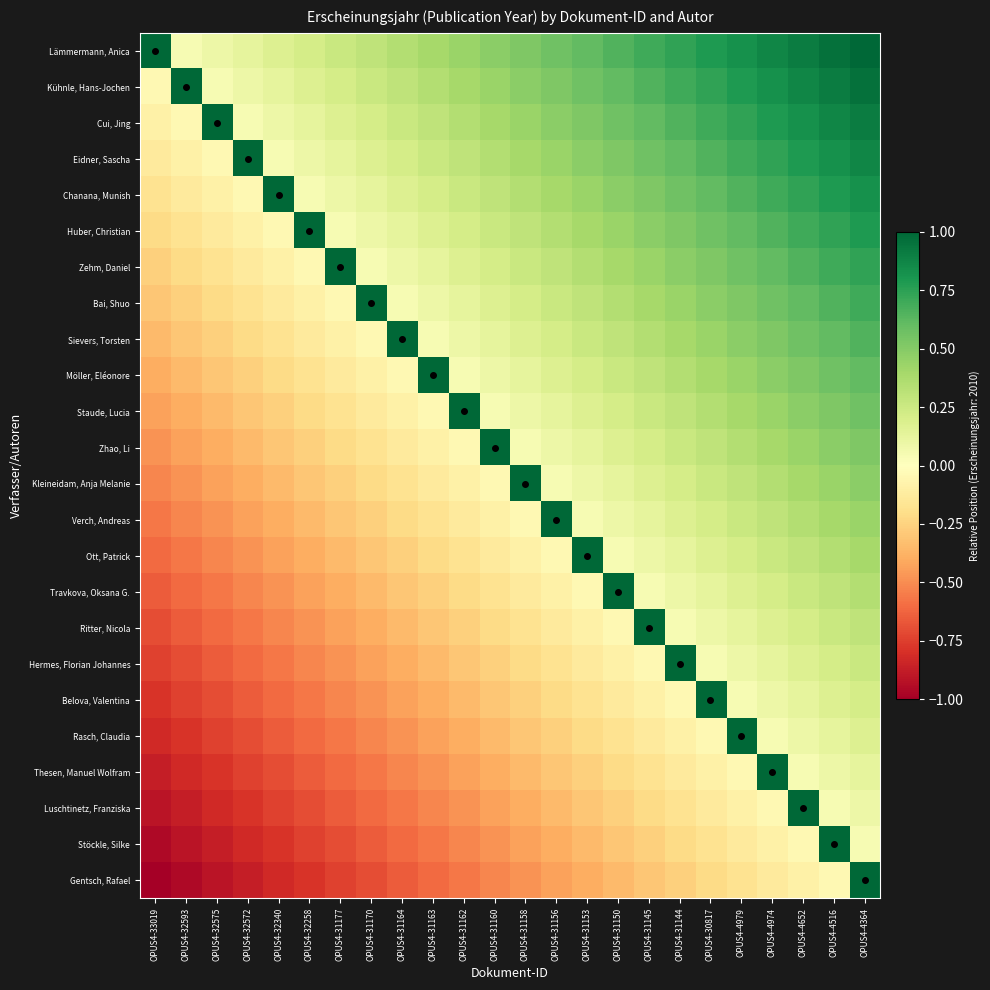

Reading left to right, transcribe all the data shown in this chart.

Lämmermann, Anica: OPUS4-33019=1.0	OPUS4-32593=0.0	OPUS4-32575=0.1	OPUS4-32572=0.1	OPUS4-32340=0.2	OPUS4-32258=0.2	OPUS4-31177=0.3	OPUS4-31170=0.3	OPUS4-31164=0.3	OPUS4-31163=0.4	OPUS4-31162=0.4	OPUS4-31160=0.5	OPUS4-31158=0.5	OPUS4-31156=0.6	OPUS4-31153=0.6	OPUS4-31150=0.7	OPUS4-31145=0.7	OPUS4-31144=0.7	OPUS4-30817=0.8	OPUS4-4979=0.8	OPUS4-4974=0.9	OPUS4-4652=0.9	OPUS4-4516=1.0	OPUS4-4364=1.0
Kühnle, Hans-Jochen: OPUS4-33019=-0.0	OPUS4-32593=1.0	OPUS4-32575=0.0	OPUS4-32572=0.1	OPUS4-32340=0.1	OPUS4-32258=0.2	OPUS4-31177=0.2	OPUS4-31170=0.3	OPUS4-31164=0.3	OPUS4-31163=0.3	OPUS4-31162=0.4	OPUS4-31160=0.4	OPUS4-31158=0.5	OPUS4-31156=0.5	OPUS4-31153=0.6	OPUS4-31150=0.6	OPUS4-31145=0.7	OPUS4-31144=0.7	OPUS4-30817=0.7	OPUS4-4979=0.8	OPUS4-4974=0.8	OPUS4-4652=0.9	OPUS4-4516=0.9	OPUS4-4364=1.0
Cui, Jing: OPUS4-33019=-0.1	OPUS4-32593=-0.0	OPUS4-32575=1.0	OPUS4-32572=0.0	OPUS4-32340=0.1	OPUS4-32258=0.1	OPUS4-31177=0.2	OPUS4-31170=0.2	OPUS4-31164=0.3	OPUS4-31163=0.3	OPUS4-31162=0.3	OPUS4-31160=0.4	OPUS4-31158=0.4	OPUS4-31156=0.5	OPUS4-31153=0.5	OPUS4-31150=0.6	OPUS4-31145=0.6	OPUS4-31144=0.7	OPUS4-30817=0.7	OPUS4-4979=0.7	OPUS4-4974=0.8	OPUS4-4652=0.8	OPUS4-4516=0.9	OPUS4-4364=0.9
Eidner, Sascha: OPUS4-33019=-0.1	OPUS4-32593=-0.1	OPUS4-32575=-0.0	OPUS4-32572=1.0	OPUS4-32340=0.0	OPUS4-32258=0.1	OPUS4-31177=0.1	OPUS4-31170=0.2	OPUS4-31164=0.2	OPUS4-31163=0.3	OPUS4-31162=0.3	OPUS4-31160=0.3	OPUS4-31158=0.4	OPUS4-31156=0.4	OPUS4-31153=0.5	OPUS4-31150=0.5	OPUS4-31145=0.6	OPUS4-31144=0.6	OPUS4-30817=0.7	OPUS4-4979=0.7	OPUS4-4974=0.7	OPUS4-4652=0.8	OPUS4-4516=0.8	OPUS4-4364=0.9
Chanana, Munish: OPUS4-33019=-0.2	OPUS4-32593=-0.1	OPUS4-32575=-0.1	OPUS4-32572=-0.0	OPUS4-32340=1.0	OPUS4-32258=0.0	OPUS4-31177=0.1	OPUS4-31170=0.1	OPUS4-31164=0.2	OPUS4-31163=0.2	OPUS4-31162=0.3	OPUS4-31160=0.3	OPUS4-31158=0.3	OPUS4-31156=0.4	OPUS4-31153=0.4	OPUS4-31150=0.5	OPUS4-31145=0.5	OPUS4-31144=0.6	OPUS4-30817=0.6	OPUS4-4979=0.7	OPUS4-4974=0.7	OPUS4-4652=0.7	OPUS4-4516=0.8	OPUS4-4364=0.8
Huber, Christian: OPUS4-33019=-0.2	OPUS4-32593=-0.2	OPUS4-32575=-0.1	OPUS4-32572=-0.1	OPUS4-32340=-0.0	OPUS4-32258=1.0	OPUS4-31177=0.0	OPUS4-31170=0.1	OPUS4-31164=0.1	OPUS4-31163=0.2	OPUS4-31162=0.2	OPUS4-31160=0.3	OPUS4-31158=0.3	OPUS4-31156=0.3	OPUS4-31153=0.4	OPUS4-31150=0.4	OPUS4-31145=0.5	OPUS4-31144=0.5	OPUS4-30817=0.6	OPUS4-4979=0.6	OPUS4-4974=0.7	OPUS4-4652=0.7	OPUS4-4516=0.7	OPUS4-4364=0.8
Zehm, Daniel: OPUS4-33019=-0.3	OPUS4-32593=-0.2	OPUS4-32575=-0.2	OPUS4-32572=-0.1	OPUS4-32340=-0.1	OPUS4-32258=-0.0	OPUS4-31177=1.0	OPUS4-31170=0.0	OPUS4-31164=0.1	OPUS4-31163=0.1	OPUS4-31162=0.2	OPUS4-31160=0.2	OPUS4-31158=0.3	OPUS4-31156=0.3	OPUS4-31153=0.3	OPUS4-31150=0.4	OPUS4-31145=0.4	OPUS4-31144=0.5	OPUS4-30817=0.5	OPUS4-4979=0.6	OPUS4-4974=0.6	OPUS4-4652=0.7	OPUS4-4516=0.7	OPUS4-4364=0.7
Bai, Shuo: OPUS4-33019=-0.3	OPUS4-32593=-0.3	OPUS4-32575=-0.2	OPUS4-32572=-0.2	OPUS4-32340=-0.1	OPUS4-32258=-0.1	OPUS4-31177=-0.0	OPUS4-31170=1.0	OPUS4-31164=0.0	OPUS4-31163=0.1	OPUS4-31162=0.1	OPUS4-31160=0.2	OPUS4-31158=0.2	OPUS4-31156=0.3	OPUS4-31153=0.3	OPUS4-31150=0.3	OPUS4-31145=0.4	OPUS4-31144=0.4	OPUS4-30817=0.5	OPUS4-4979=0.5	OPUS4-4974=0.6	OPUS4-4652=0.6	OPUS4-4516=0.7	OPUS4-4364=0.7
Sievers, Torsten: OPUS4-33019=-0.3	OPUS4-32593=-0.3	OPUS4-32575=-0.3	OPUS4-32572=-0.2	OPUS4-32340=-0.2	OPUS4-32258=-0.1	OPUS4-31177=-0.1	OPUS4-31170=-0.0	OPUS4-31164=1.0	OPUS4-31163=0.0	OPUS4-31162=0.1	OPUS4-31160=0.1	OPUS4-31158=0.2	OPUS4-31156=0.2	OPUS4-31153=0.3	OPUS4-31150=0.3	OPUS4-31145=0.3	OPUS4-31144=0.4	OPUS4-30817=0.4	OPUS4-4979=0.5	OPUS4-4974=0.5	OPUS4-4652=0.6	OPUS4-4516=0.6	OPUS4-4364=0.7
Möller, Eléonore: OPUS4-33019=-0.4	OPUS4-32593=-0.3	OPUS4-32575=-0.3	OPUS4-32572=-0.3	OPUS4-32340=-0.2	OPUS4-32258=-0.2	OPUS4-31177=-0.1	OPUS4-31170=-0.1	OPUS4-31164=-0.0	OPUS4-31163=1.0	OPUS4-31162=0.0	OPUS4-31160=0.1	OPUS4-31158=0.1	OPUS4-31156=0.2	OPUS4-31153=0.2	OPUS4-31150=0.3	OPUS4-31145=0.3	OPUS4-31144=0.3	OPUS4-30817=0.4	OPUS4-4979=0.4	OPUS4-4974=0.5	OPUS4-4652=0.5	OPUS4-4516=0.6	OPUS4-4364=0.6
Staude, Lucia: OPUS4-33019=-0.4	OPUS4-32593=-0.4	OPUS4-32575=-0.3	OPUS4-32572=-0.3	OPUS4-32340=-0.3	OPUS4-32258=-0.2	OPUS4-31177=-0.2	OPUS4-31170=-0.1	OPUS4-31164=-0.1	OPUS4-31163=-0.0	OPUS4-31162=1.0	OPUS4-31160=0.0	OPUS4-31158=0.1	OPUS4-31156=0.1	OPUS4-31153=0.2	OPUS4-31150=0.2	OPUS4-31145=0.3	OPUS4-31144=0.3	OPUS4-30817=0.3	OPUS4-4979=0.4	OPUS4-4974=0.4	OPUS4-4652=0.5	OPUS4-4516=0.5	OPUS4-4364=0.6
Zhao, Li: OPUS4-33019=-0.5	OPUS4-32593=-0.4	OPUS4-32575=-0.4	OPUS4-32572=-0.3	OPUS4-32340=-0.3	OPUS4-32258=-0.3	OPUS4-31177=-0.2	OPUS4-31170=-0.2	OPUS4-31164=-0.1	OPUS4-31163=-0.1	OPUS4-31162=-0.0	OPUS4-31160=1.0	OPUS4-31158=0.0	OPUS4-31156=0.1	OPUS4-31153=0.1	OPUS4-31150=0.2	OPUS4-31145=0.2	OPUS4-31144=0.3	OPUS4-30817=0.3	OPUS4-4979=0.3	OPUS4-4974=0.4	OPUS4-4652=0.4	OPUS4-4516=0.5	OPUS4-4364=0.5
Kleineidam, Anja Melanie: OPUS4-33019=-0.5	OPUS4-32593=-0.5	OPUS4-32575=-0.4	OPUS4-32572=-0.4	OPUS4-32340=-0.3	OPUS4-32258=-0.3	OPUS4-31177=-0.3	OPUS4-31170=-0.2	OPUS4-31164=-0.2	OPUS4-31163=-0.1	OPUS4-31162=-0.1	OPUS4-31160=-0.0	OPUS4-31158=1.0	OPUS4-31156=0.0	OPUS4-31153=0.1	OPUS4-31150=0.1	OPUS4-31145=0.2	OPUS4-31144=0.2	OPUS4-30817=0.3	OPUS4-4979=0.3	OPUS4-4974=0.3	OPUS4-4652=0.4	OPUS4-4516=0.4	OPUS4-4364=0.5
Verch, Andreas: OPUS4-33019=-0.6	OPUS4-32593=-0.5	OPUS4-32575=-0.5	OPUS4-32572=-0.4	OPUS4-32340=-0.4	OPUS4-32258=-0.3	OPUS4-31177=-0.3	OPUS4-31170=-0.3	OPUS4-31164=-0.2	OPUS4-31163=-0.2	OPUS4-31162=-0.1	OPUS4-31160=-0.1	OPUS4-31158=-0.0	OPUS4-31156=1.0	OPUS4-31153=0.0	OPUS4-31150=0.1	OPUS4-31145=0.1	OPUS4-31144=0.2	OPUS4-30817=0.2	OPUS4-4979=0.3	OPUS4-4974=0.3	OPUS4-4652=0.3	OPUS4-4516=0.4	OPUS4-4364=0.4
Ott, Patrick: OPUS4-33019=-0.6	OPUS4-32593=-0.6	OPUS4-32575=-0.5	OPUS4-32572=-0.5	OPUS4-32340=-0.4	OPUS4-32258=-0.4	OPUS4-31177=-0.3	OPUS4-31170=-0.3	OPUS4-31164=-0.3	OPUS4-31163=-0.2	OPUS4-31162=-0.2	OPUS4-31160=-0.1	OPUS4-31158=-0.1	OPUS4-31156=-0.0	OPUS4-31153=1.0	OPUS4-31150=0.0	OPUS4-31145=0.1	OPUS4-31144=0.1	OPUS4-30817=0.2	OPUS4-4979=0.2	OPUS4-4974=0.3	OPUS4-4652=0.3	OPUS4-4516=0.3	OPUS4-4364=0.4
Travkova, Oksana G.: OPUS4-33019=-0.7	OPUS4-32593=-0.6	OPUS4-32575=-0.6	OPUS4-32572=-0.5	OPUS4-32340=-0.5	OPUS4-32258=-0.4	OPUS4-31177=-0.4	OPUS4-31170=-0.3	OPUS4-31164=-0.3	OPUS4-31163=-0.3	OPUS4-31162=-0.2	OPUS4-31160=-0.2	OPUS4-31158=-0.1	OPUS4-31156=-0.1	OPUS4-31153=-0.0	OPUS4-31150=1.0	OPUS4-31145=0.0	OPUS4-31144=0.1	OPUS4-30817=0.1	OPUS4-4979=0.2	OPUS4-4974=0.2	OPUS4-4652=0.3	OPUS4-4516=0.3	OPUS4-4364=0.3
Ritter, Nicola: OPUS4-33019=-0.7	OPUS4-32593=-0.7	OPUS4-32575=-0.6	OPUS4-32572=-0.6	OPUS4-32340=-0.5	OPUS4-32258=-0.5	OPUS4-31177=-0.4	OPUS4-31170=-0.4	OPUS4-31164=-0.3	OPUS4-31163=-0.3	OPUS4-31162=-0.3	OPUS4-31160=-0.2	OPUS4-31158=-0.2	OPUS4-31156=-0.1	OPUS4-31153=-0.1	OPUS4-31150=-0.0	OPUS4-31145=1.0	OPUS4-31144=0.0	OPUS4-30817=0.1	OPUS4-4979=0.1	OPUS4-4974=0.2	OPUS4-4652=0.2	OPUS4-4516=0.3	OPUS4-4364=0.3
Hermes, Florian Johannes: OPUS4-33019=-0.7	OPUS4-32593=-0.7	OPUS4-32575=-0.7	OPUS4-32572=-0.6	OPUS4-32340=-0.6	OPUS4-32258=-0.5	OPUS4-31177=-0.5	OPUS4-31170=-0.4	OPUS4-31164=-0.4	OPUS4-31163=-0.3	OPUS4-31162=-0.3	OPUS4-31160=-0.3	OPUS4-31158=-0.2	OPUS4-31156=-0.2	OPUS4-31153=-0.1	OPUS4-31150=-0.1	OPUS4-31145=-0.0	OPUS4-31144=1.0	OPUS4-30817=0.0	OPUS4-4979=0.1	OPUS4-4974=0.1	OPUS4-4652=0.2	OPUS4-4516=0.2	OPUS4-4364=0.3
Belova, Valentina: OPUS4-33019=-0.8	OPUS4-32593=-0.7	OPUS4-32575=-0.7	OPUS4-32572=-0.7	OPUS4-32340=-0.6	OPUS4-32258=-0.6	OPUS4-31177=-0.5	OPUS4-31170=-0.5	OPUS4-31164=-0.4	OPUS4-31163=-0.4	OPUS4-31162=-0.3	OPUS4-31160=-0.3	OPUS4-31158=-0.3	OPUS4-31156=-0.2	OPUS4-31153=-0.2	OPUS4-31150=-0.1	OPUS4-31145=-0.1	OPUS4-31144=-0.0	OPUS4-30817=1.0	OPUS4-4979=0.0	OPUS4-4974=0.1	OPUS4-4652=0.1	OPUS4-4516=0.2	OPUS4-4364=0.2
Rasch, Claudia: OPUS4-33019=-0.8	OPUS4-32593=-0.8	OPUS4-32575=-0.7	OPUS4-32572=-0.7	OPUS4-32340=-0.7	OPUS4-32258=-0.6	OPUS4-31177=-0.6	OPUS4-31170=-0.5	OPUS4-31164=-0.5	OPUS4-31163=-0.4	OPUS4-31162=-0.4	OPUS4-31160=-0.3	OPUS4-31158=-0.3	OPUS4-31156=-0.3	OPUS4-31153=-0.2	OPUS4-31150=-0.2	OPUS4-31145=-0.1	OPUS4-31144=-0.1	OPUS4-30817=-0.0	OPUS4-4979=1.0	OPUS4-4974=0.0	OPUS4-4652=0.1	OPUS4-4516=0.1	OPUS4-4364=0.2
Thesen, Manuel Wolfram: OPUS4-33019=-0.9	OPUS4-32593=-0.8	OPUS4-32575=-0.8	OPUS4-32572=-0.7	OPUS4-32340=-0.7	OPUS4-32258=-0.7	OPUS4-31177=-0.6	OPUS4-31170=-0.6	OPUS4-31164=-0.5	OPUS4-31163=-0.5	OPUS4-31162=-0.4	OPUS4-31160=-0.4	OPUS4-31158=-0.3	OPUS4-31156=-0.3	OPUS4-31153=-0.3	OPUS4-31150=-0.2	OPUS4-31145=-0.2	OPUS4-31144=-0.1	OPUS4-30817=-0.1	OPUS4-4979=-0.0	OPUS4-4974=1.0	OPUS4-4652=0.0	OPUS4-4516=0.1	OPUS4-4364=0.1
Luschtinetz, Franziska: OPUS4-33019=-0.9	OPUS4-32593=-0.9	OPUS4-32575=-0.8	OPUS4-32572=-0.8	OPUS4-32340=-0.7	OPUS4-32258=-0.7	OPUS4-31177=-0.7	OPUS4-31170=-0.6	OPUS4-31164=-0.6	OPUS4-31163=-0.5	OPUS4-31162=-0.5	OPUS4-31160=-0.4	OPUS4-31158=-0.4	OPUS4-31156=-0.3	OPUS4-31153=-0.3	OPUS4-31150=-0.3	OPUS4-31145=-0.2	OPUS4-31144=-0.2	OPUS4-30817=-0.1	OPUS4-4979=-0.1	OPUS4-4974=-0.0	OPUS4-4652=1.0	OPUS4-4516=0.0	OPUS4-4364=0.1
Stöckle, Silke: OPUS4-33019=-1.0	OPUS4-32593=-0.9	OPUS4-32575=-0.9	OPUS4-32572=-0.8	OPUS4-32340=-0.8	OPUS4-32258=-0.7	OPUS4-31177=-0.7	OPUS4-31170=-0.7	OPUS4-31164=-0.6	OPUS4-31163=-0.6	OPUS4-31162=-0.5	OPUS4-31160=-0.5	OPUS4-31158=-0.4	OPUS4-31156=-0.4	OPUS4-31153=-0.3	OPUS4-31150=-0.3	OPUS4-31145=-0.3	OPUS4-31144=-0.2	OPUS4-30817=-0.2	OPUS4-4979=-0.1	OPUS4-4974=-0.1	OPUS4-4652=-0.0	OPUS4-4516=1.0	OPUS4-4364=0.0
Gentsch, Rafael: OPUS4-33019=-1.0	OPUS4-32593=-1.0	OPUS4-32575=-0.9	OPUS4-32572=-0.9	OPUS4-32340=-0.8	OPUS4-32258=-0.8	OPUS4-31177=-0.7	OPUS4-31170=-0.7	OPUS4-31164=-0.7	OPUS4-31163=-0.6	OPUS4-31162=-0.6	OPUS4-31160=-0.5	OPUS4-31158=-0.5	OPUS4-31156=-0.4	OPUS4-31153=-0.4	OPUS4-31150=-0.3	OPUS4-31145=-0.3	OPUS4-31144=-0.3	OPUS4-30817=-0.2	OPUS4-4979=-0.2	OPUS4-4974=-0.1	OPUS4-4652=-0.1	OPUS4-4516=-0.0	OPUS4-4364=1.0